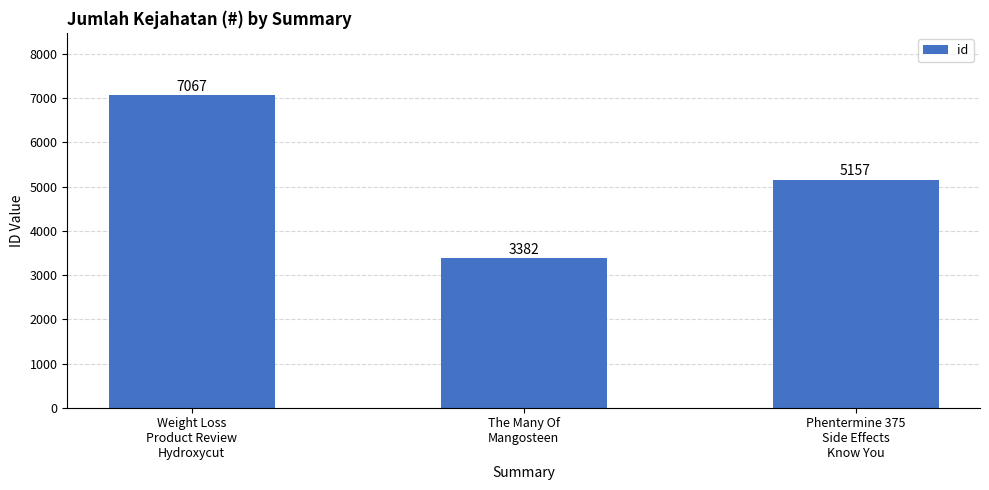

Count the number of data series in this chart.

1